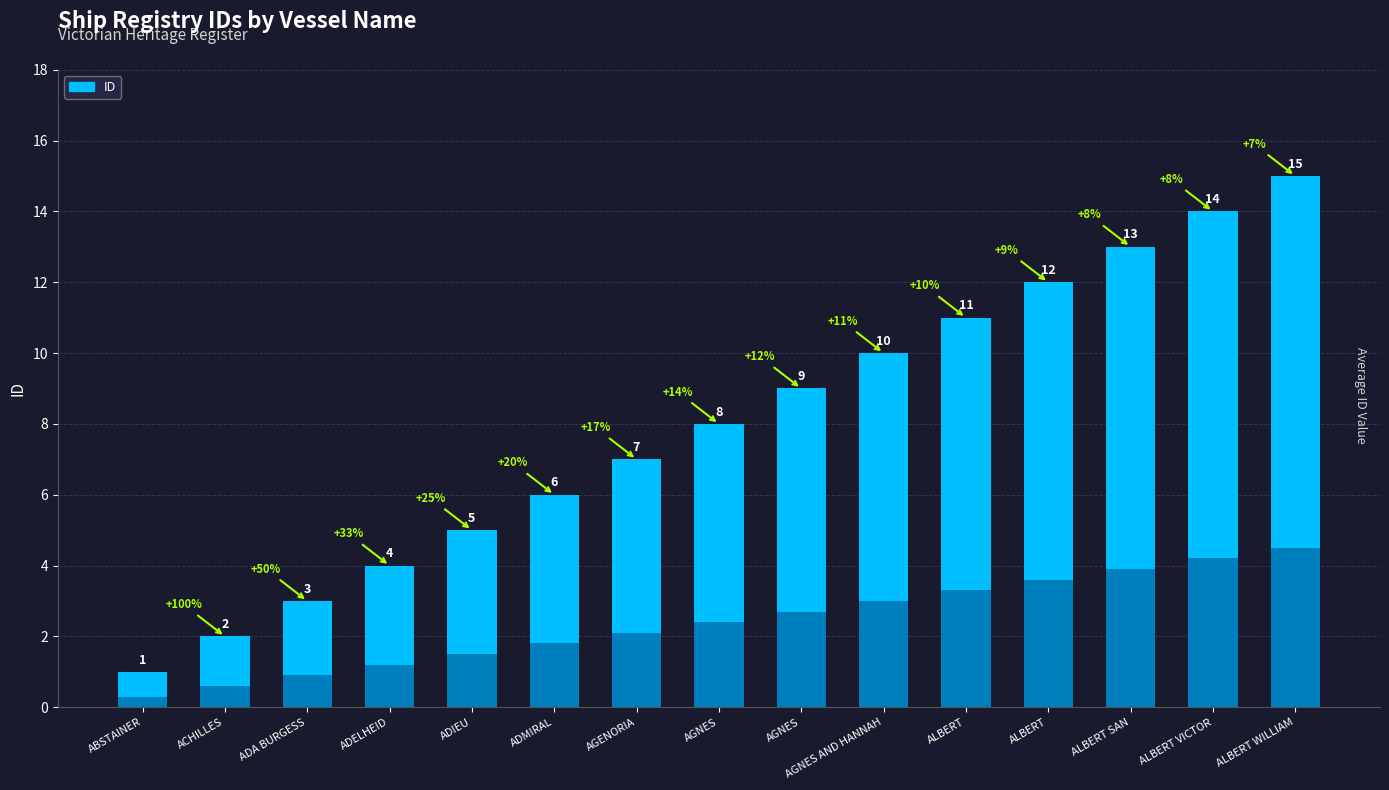

Which label corresponds to the smallest value in the chart?

ABSTAINER